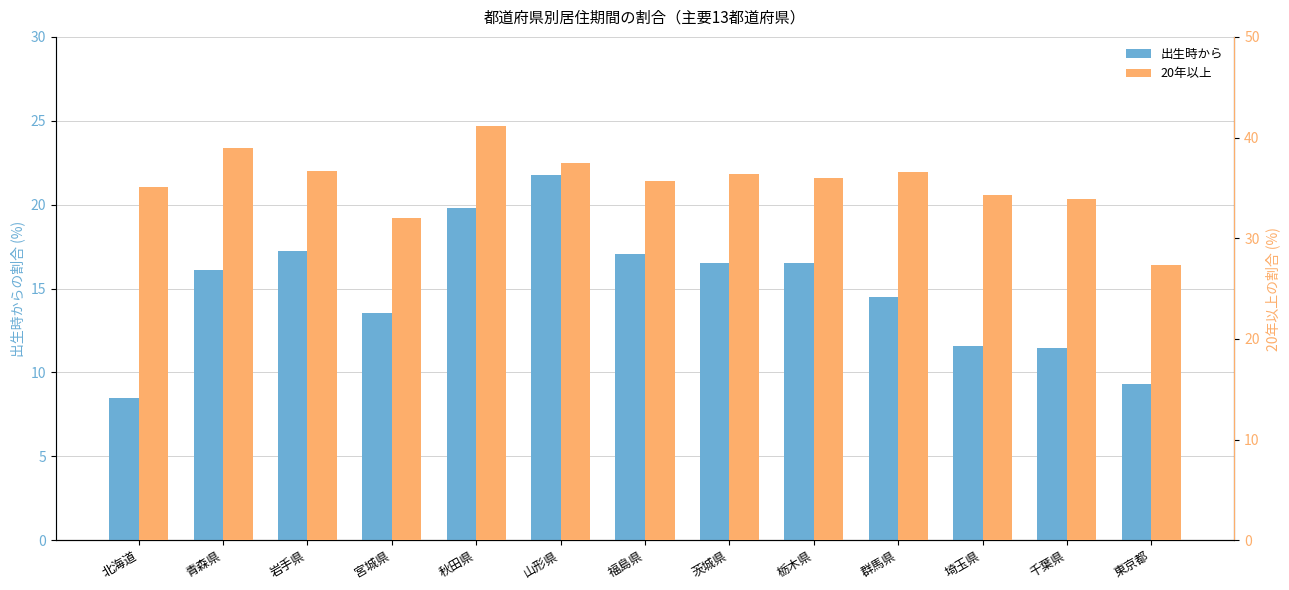

How many data points in 出生時から are above 16?

7